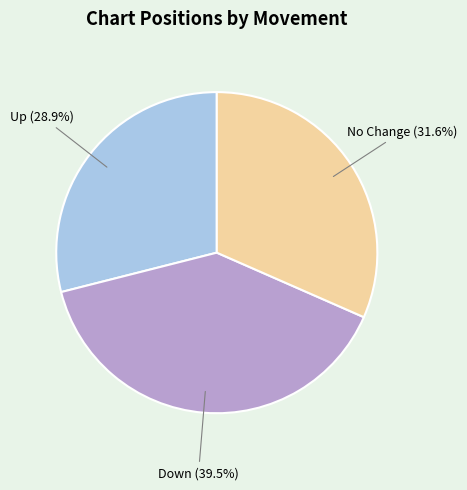

Is there any slice that represents more than half of the pie?

No